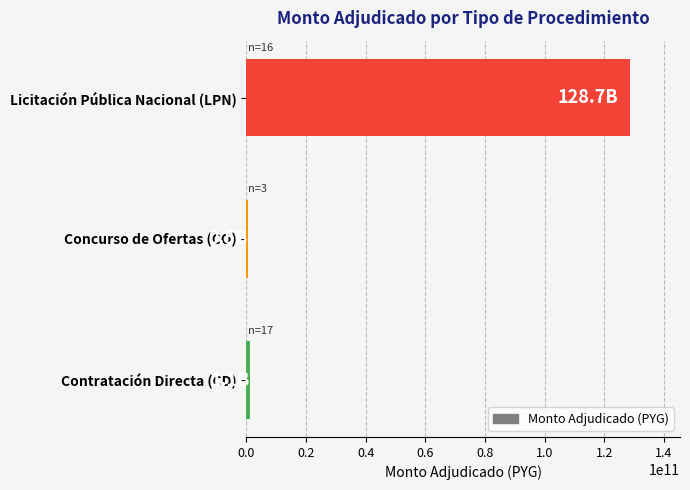

Which category has the highest value across all series?

Licitación Pública Nacional (LPN)